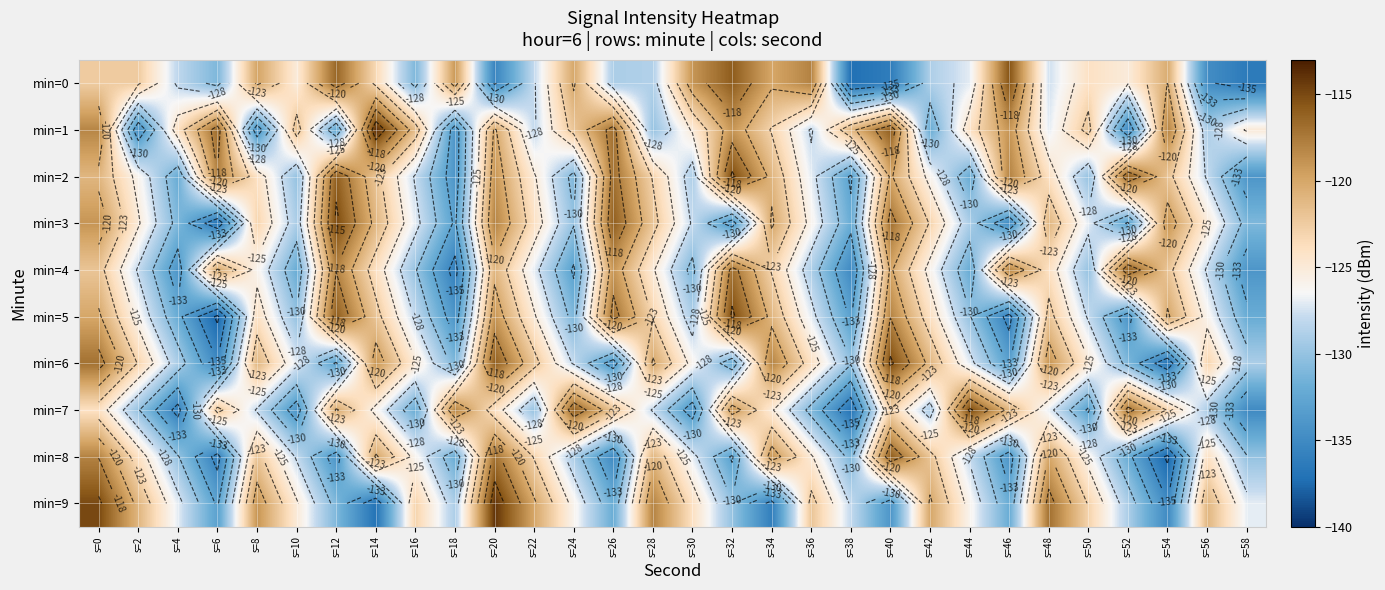

What is the difference between the min=6 values at s=44 and s=54?

10.0